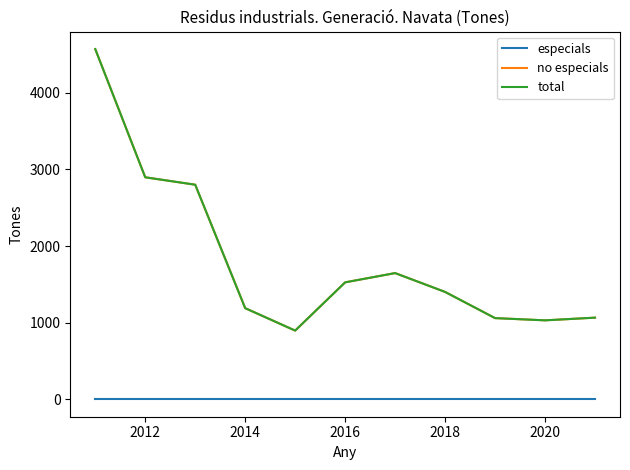

What is the average value of the total series?

1826